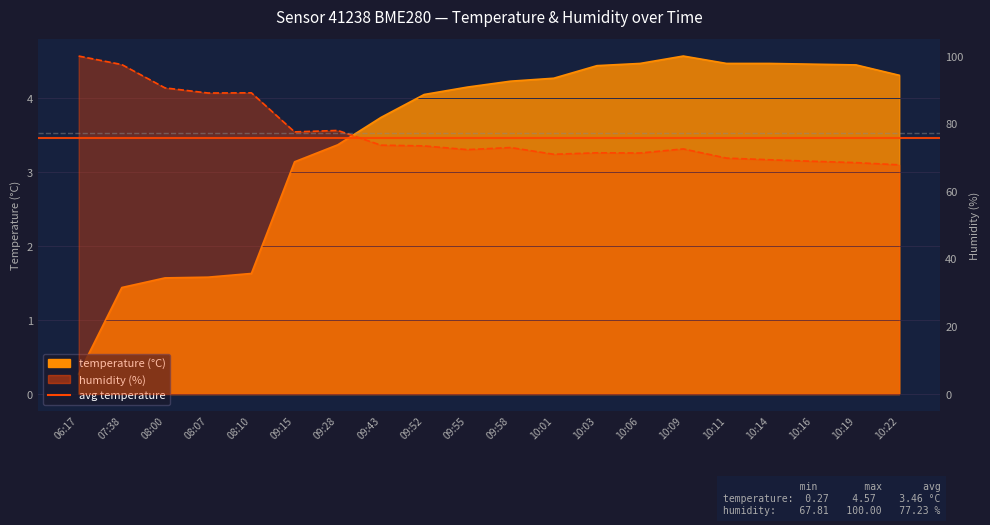

Which series has the widest spread of values?

humidity